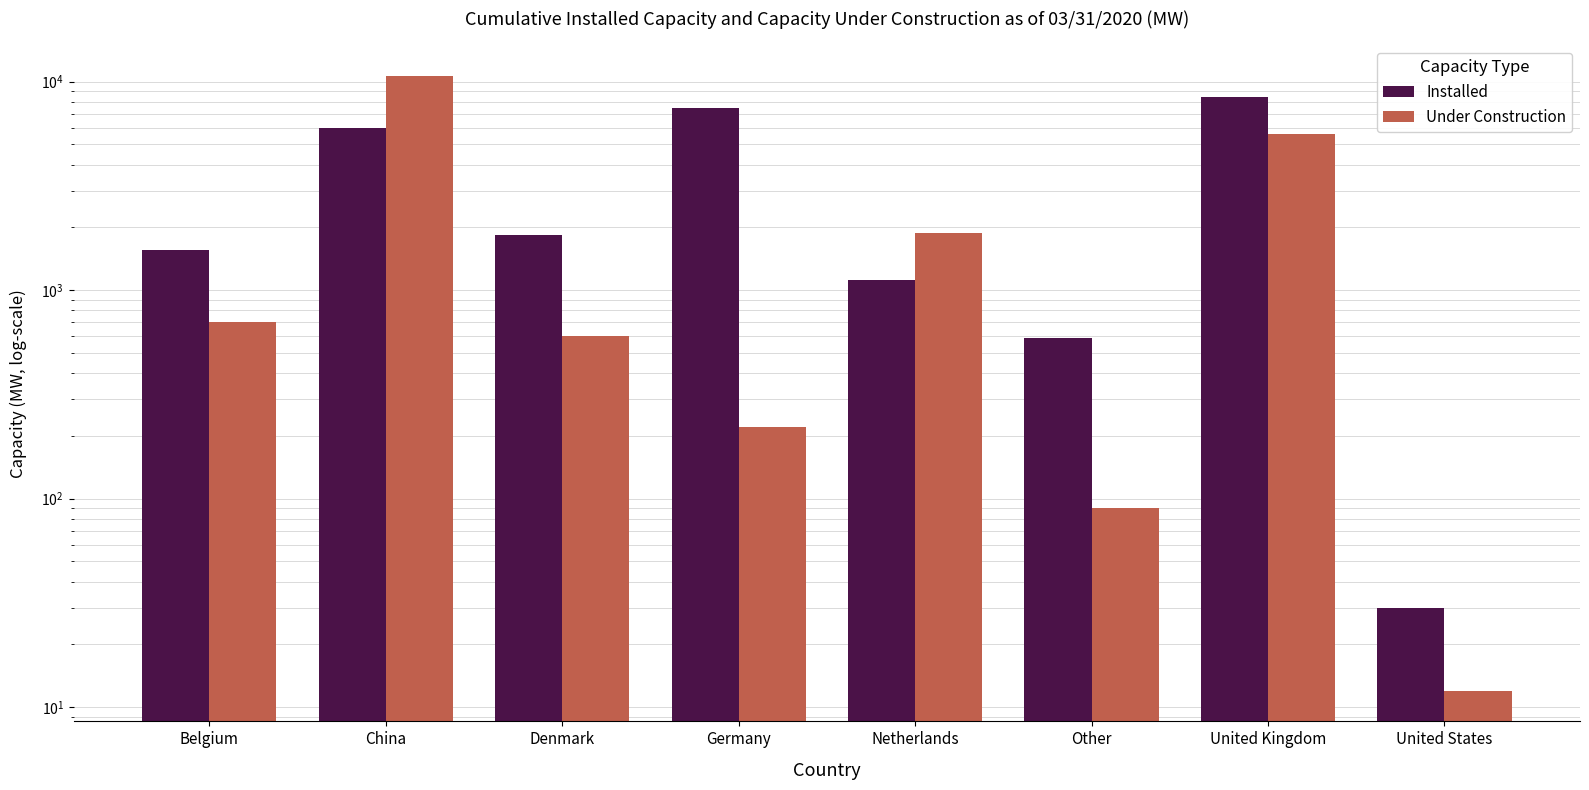

List the series in order of their overall mean, lowest first.

Under Construction, Installed